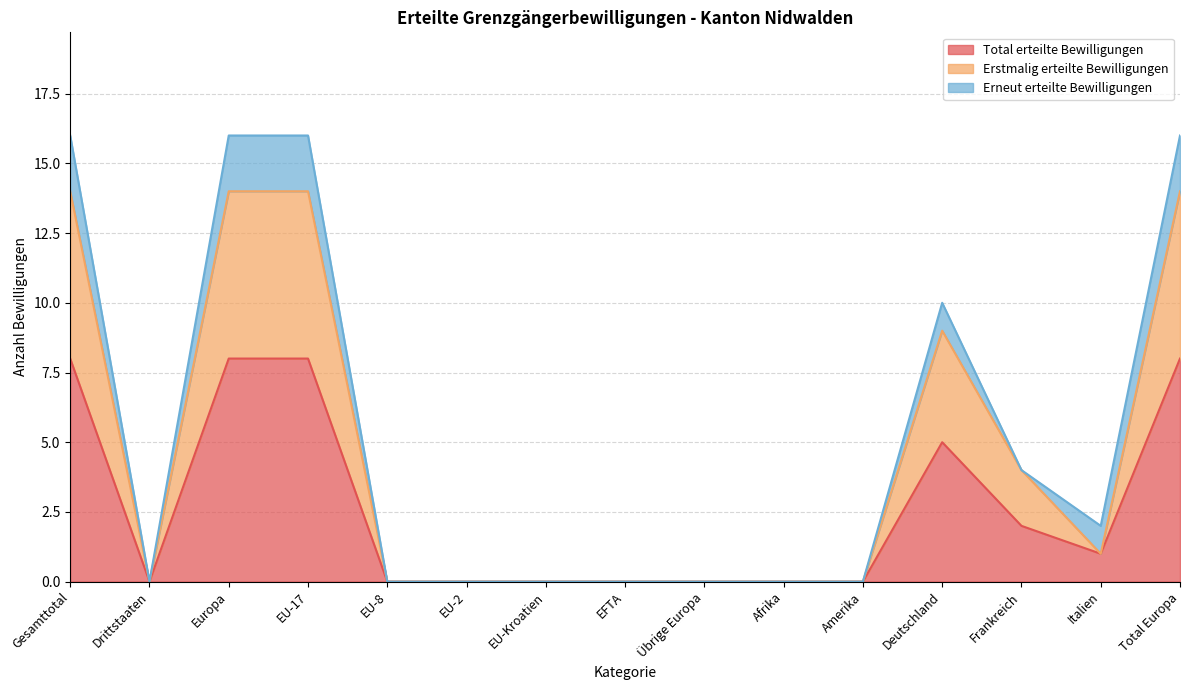

Which has a higher value, EU-17 or Deutschland?

EU-17